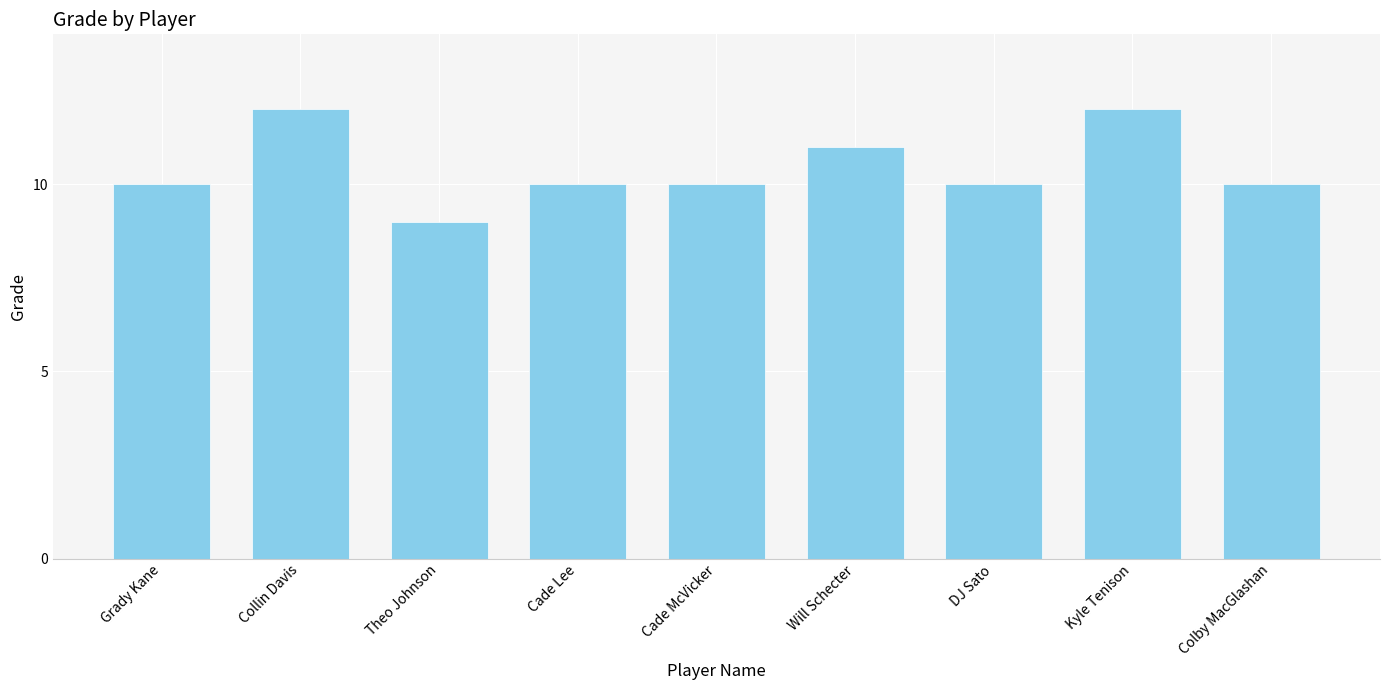

What is the change in value from Cade Lee to Will Schecter?

+1